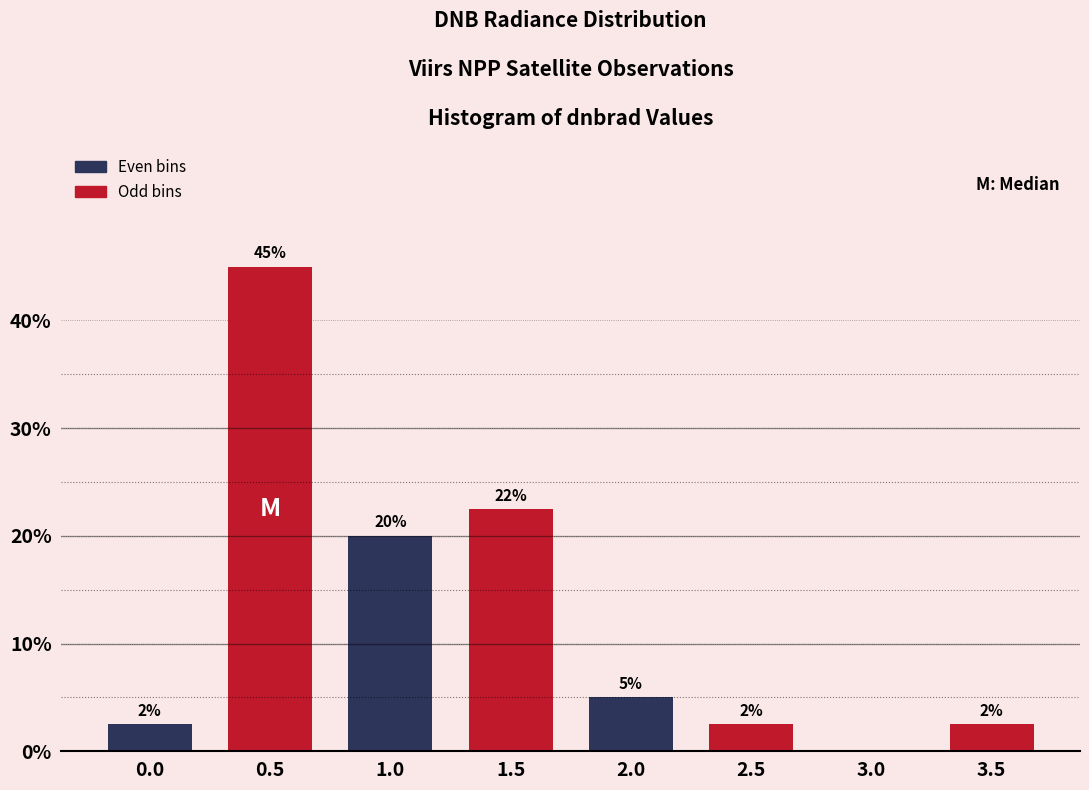

Are the bars horizontal?

No